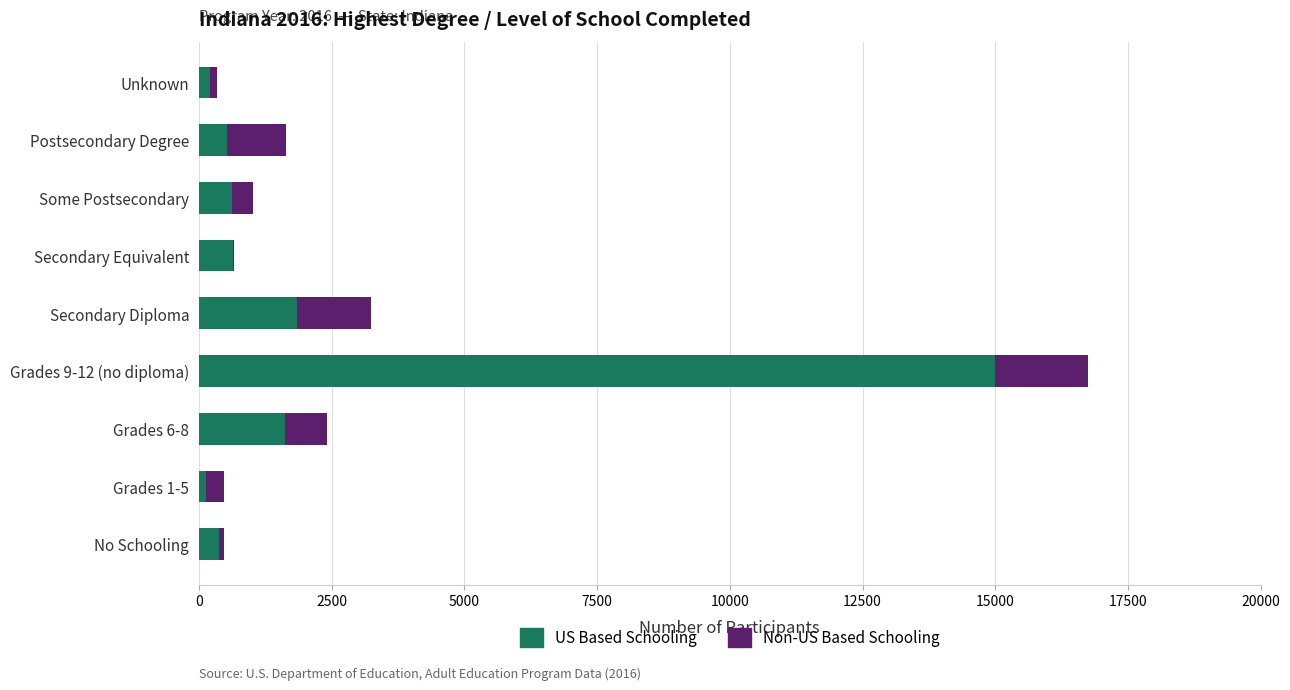

What is the sum of all US Based Schooling values?

20963